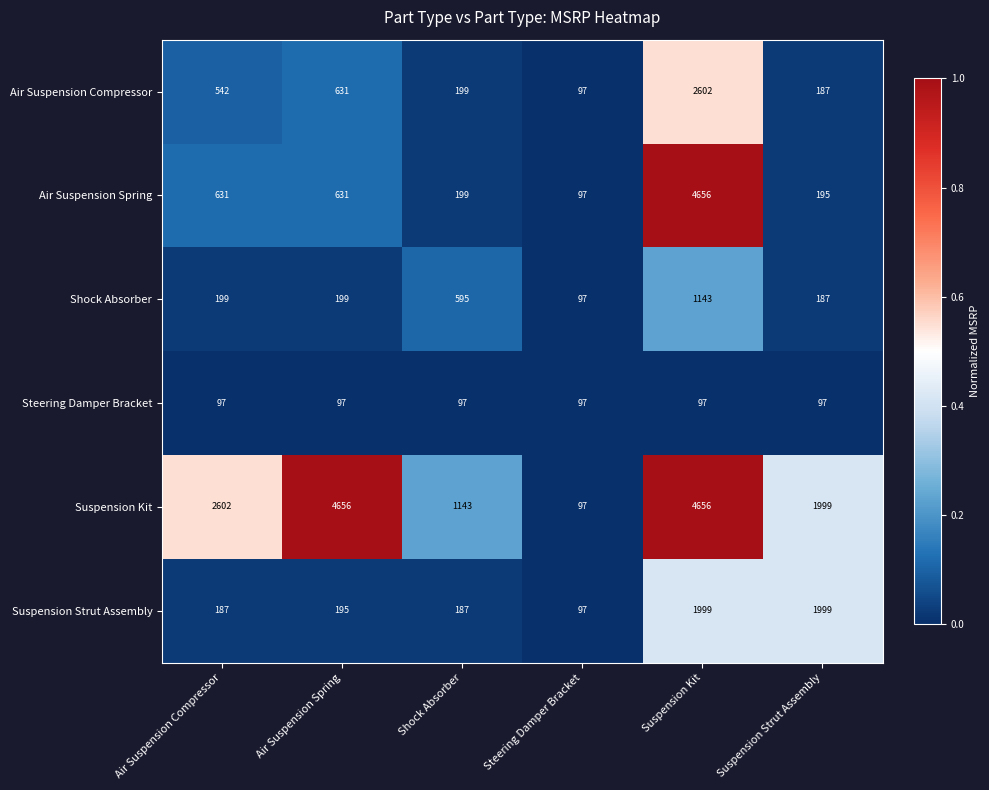

Where is Suspension Strut Assembly nearest to the value 1048?

Air Suspension Spring